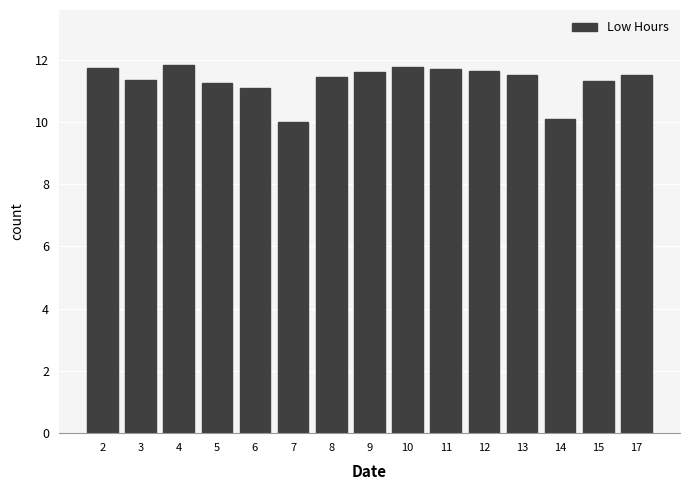

What is the difference between the second highest and minimum values?

1.7